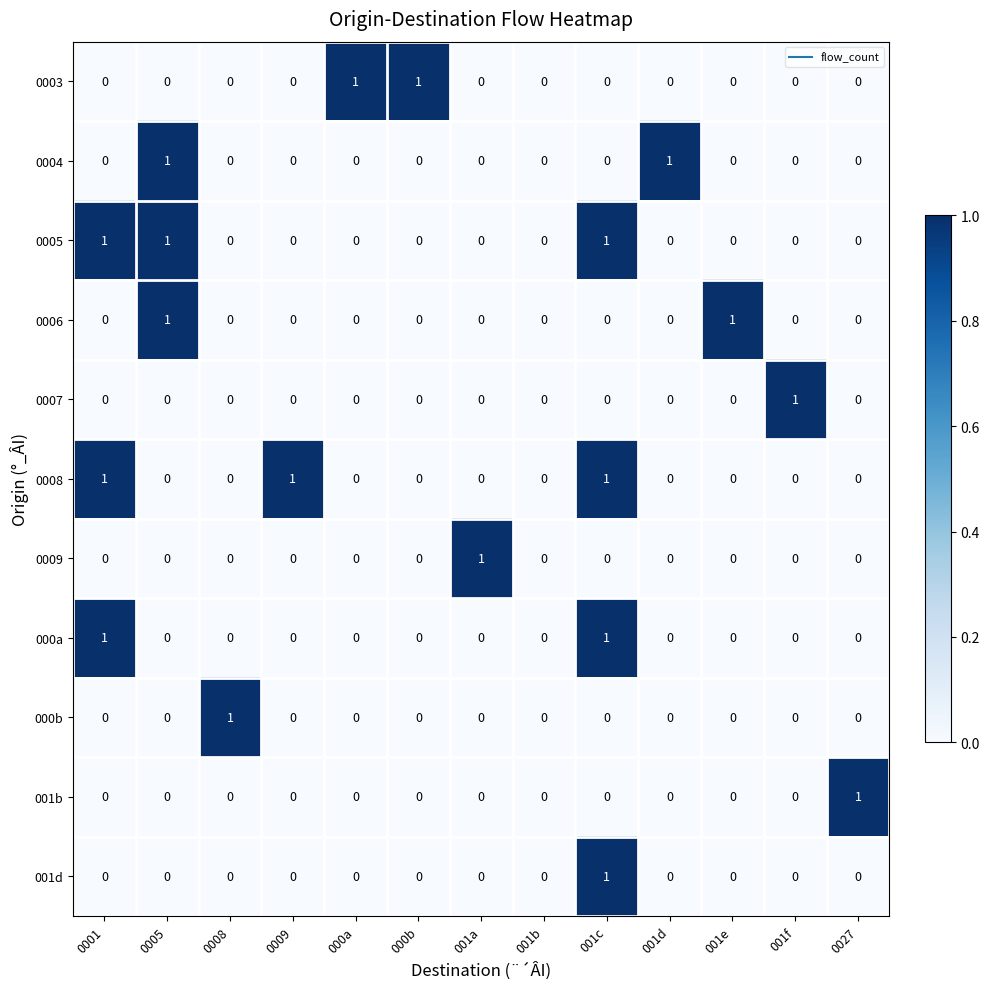

True or false: 001b has a value of 0 at 000b.

True